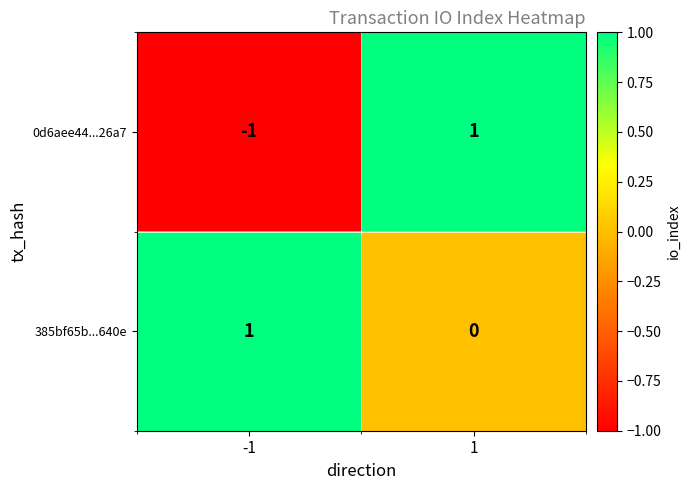

Reading left to right, extract all data points from this chart.

0d6aee44...26a7: -1	1
385bf65b...640e: 1	0